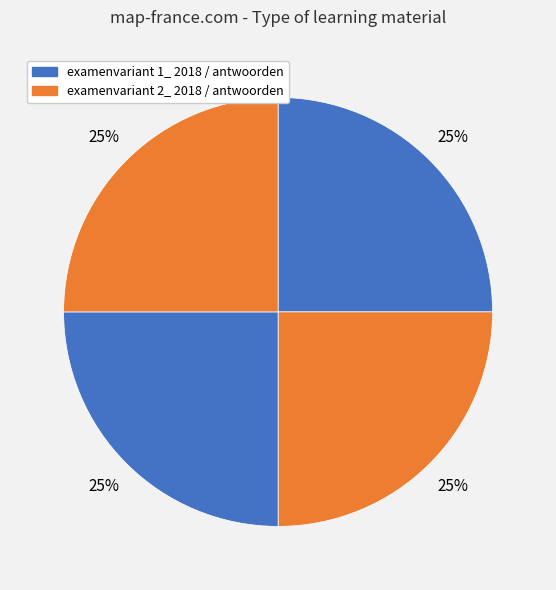

Count the number of slices in the pie.

4